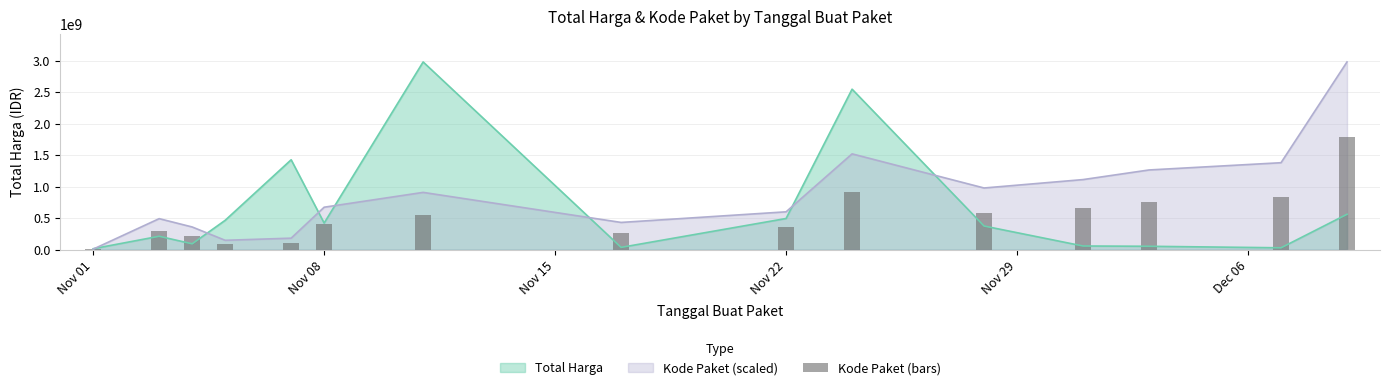

What is the smallest value displayed?

3663612.2